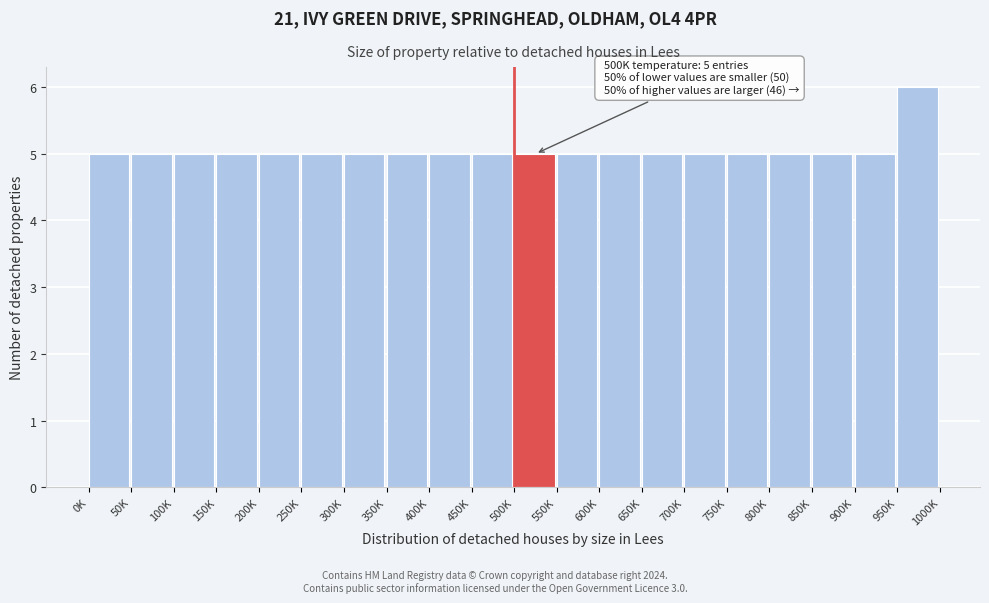

Reading left to right, transcribe all the data shown in this chart.

5	5	5	5	5	5	5	5	5	5	5	5	5	5	5	5	5	5	5	6